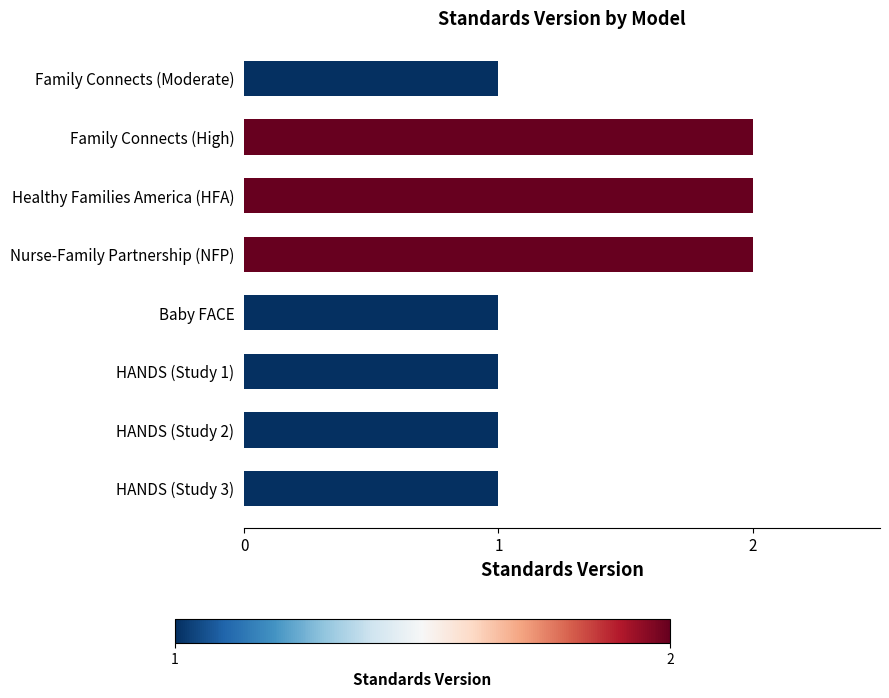

Is it true that the value at Family Connects (High) is 2?

True